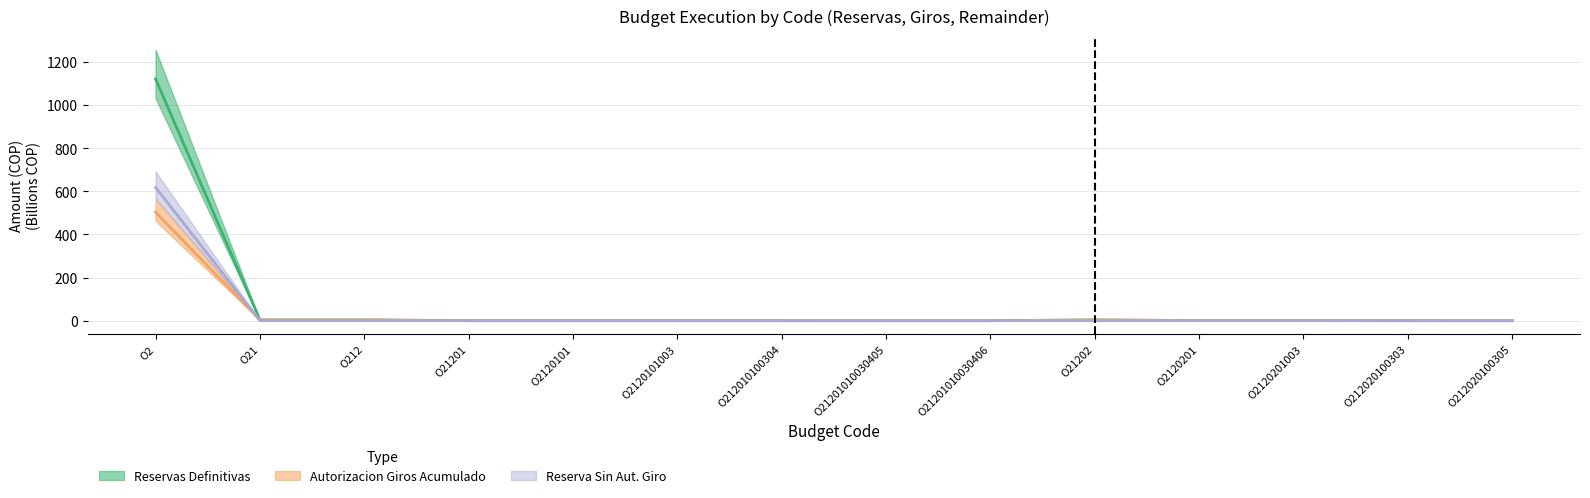

True or false: Reservas Definitivas and Autorizacion Giros Acumulado intersect in this chart.

False